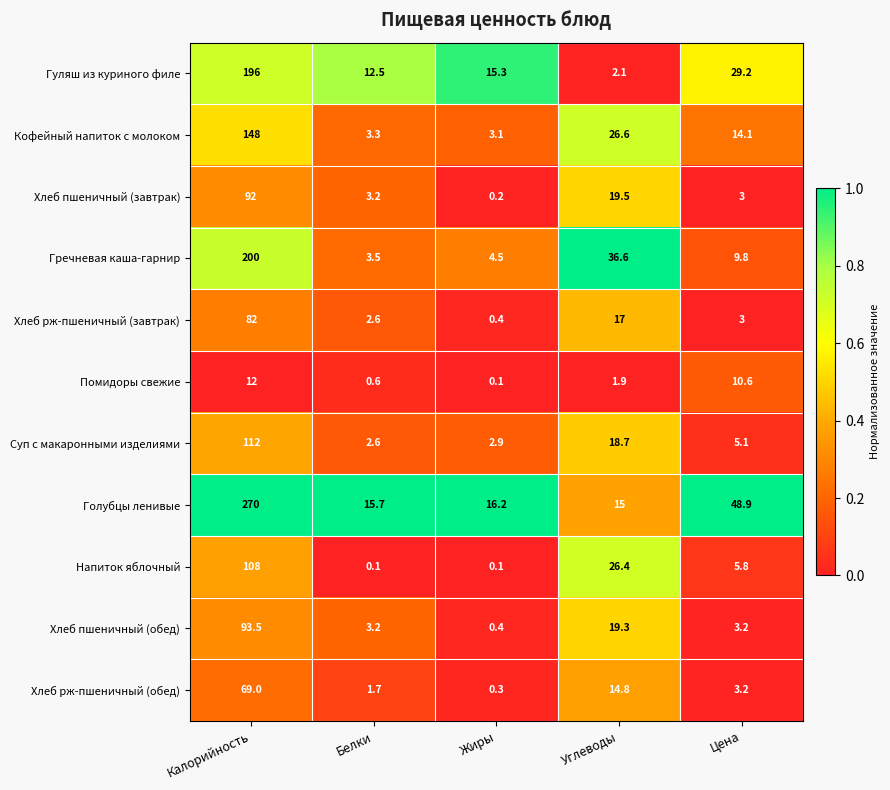

At which category is the sum across all series the highest?

Калорийность